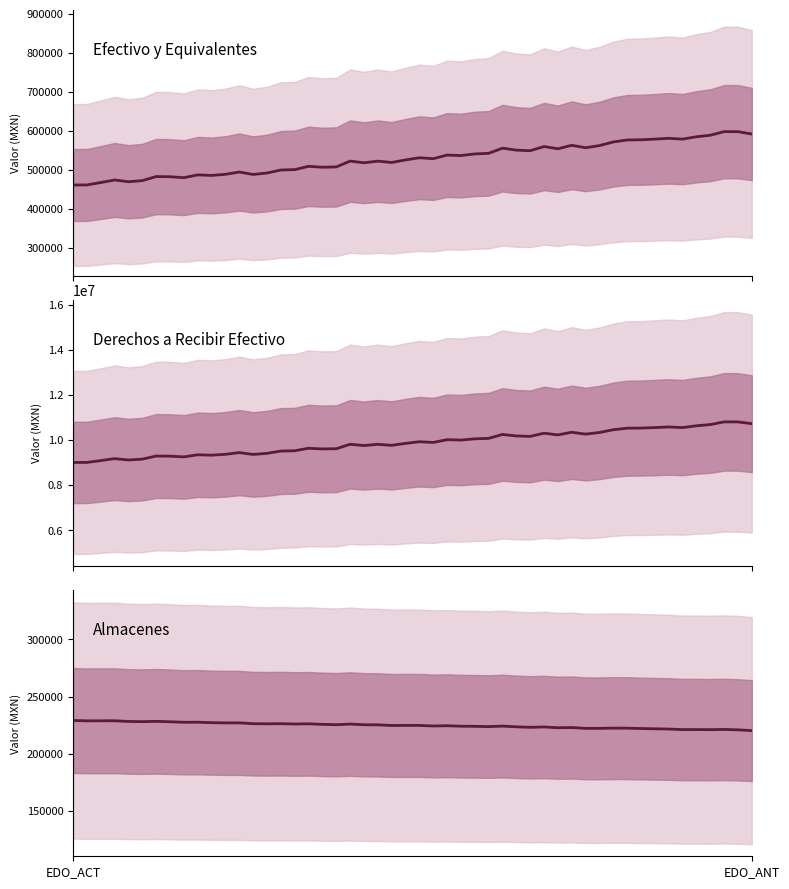

The Cuentas por Cobrar a Corto Plazo series shows 8332.3 at EDO_ACT. True or false?

False